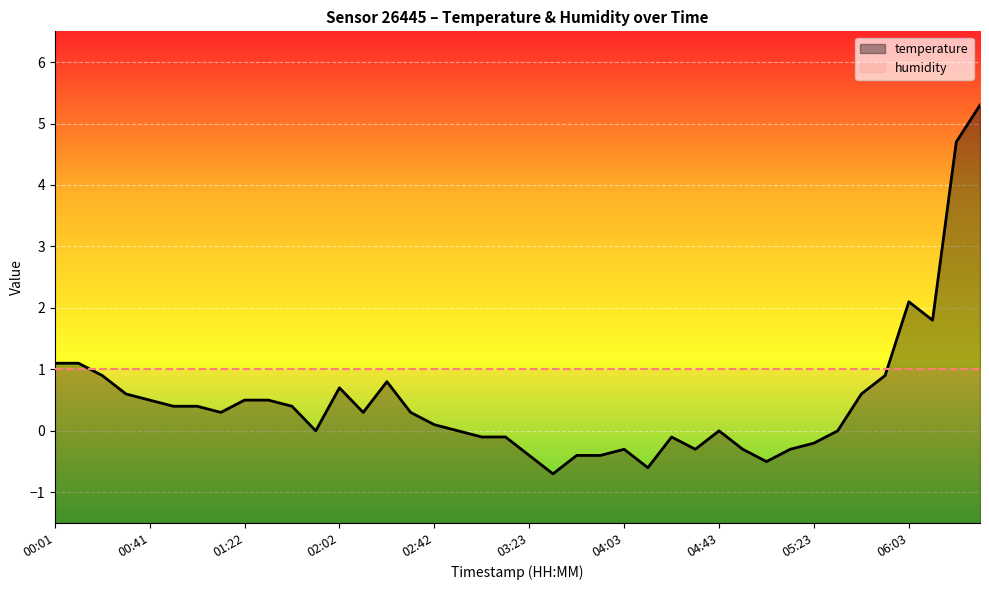

What is the total value across all series at 02:02?

1.7